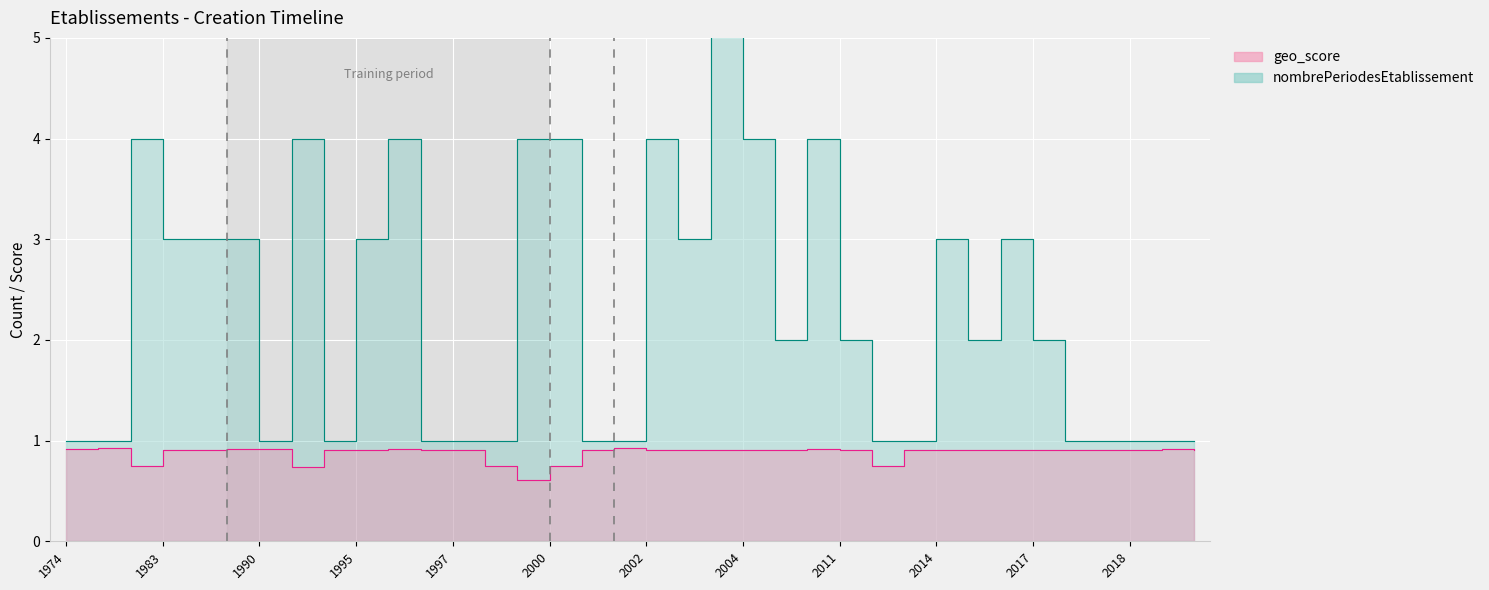

Count the nombrePeriodesEtablissement values in the range 1 to 4.

35